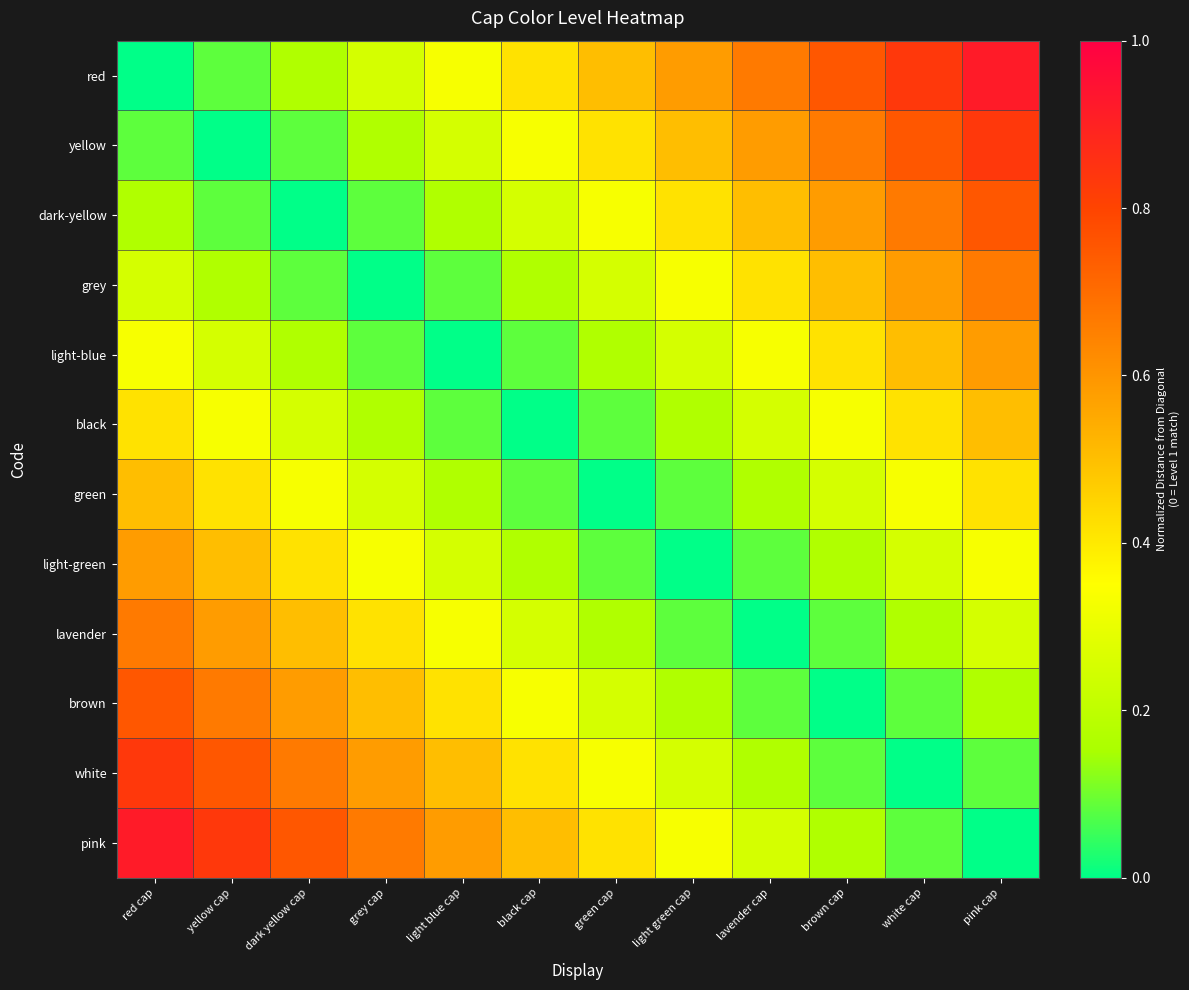

Reading left to right, extract all data points from this chart.

red: red cap=0.0	yellow cap=0.1	dark yellow cap=0.2	grey cap=0.2	light blue cap=0.3	black cap=0.4	green cap=0.5	light green cap=0.6	lavender cap=0.7	brown cap=0.8	white cap=0.8	pink cap=0.9
yellow: red cap=0.1	yellow cap=0.0	dark yellow cap=0.1	grey cap=0.2	light blue cap=0.2	black cap=0.3	green cap=0.4	light green cap=0.5	lavender cap=0.6	brown cap=0.7	white cap=0.8	pink cap=0.8
dark-yellow: red cap=0.2	yellow cap=0.1	dark yellow cap=0.0	grey cap=0.1	light blue cap=0.2	black cap=0.2	green cap=0.3	light green cap=0.4	lavender cap=0.5	brown cap=0.6	white cap=0.7	pink cap=0.8
grey: red cap=0.2	yellow cap=0.2	dark yellow cap=0.1	grey cap=0.0	light blue cap=0.1	black cap=0.2	green cap=0.2	light green cap=0.3	lavender cap=0.4	brown cap=0.5	white cap=0.6	pink cap=0.7
light-blue: red cap=0.3	yellow cap=0.2	dark yellow cap=0.2	grey cap=0.1	light blue cap=0.0	black cap=0.1	green cap=0.2	light green cap=0.2	lavender cap=0.3	brown cap=0.4	white cap=0.5	pink cap=0.6
black: red cap=0.4	yellow cap=0.3	dark yellow cap=0.2	grey cap=0.2	light blue cap=0.1	black cap=0.0	green cap=0.1	light green cap=0.2	lavender cap=0.2	brown cap=0.3	white cap=0.4	pink cap=0.5
green: red cap=0.5	yellow cap=0.4	dark yellow cap=0.3	grey cap=0.2	light blue cap=0.2	black cap=0.1	green cap=0.0	light green cap=0.1	lavender cap=0.2	brown cap=0.2	white cap=0.3	pink cap=0.4
light-green: red cap=0.6	yellow cap=0.5	dark yellow cap=0.4	grey cap=0.3	light blue cap=0.2	black cap=0.2	green cap=0.1	light green cap=0.0	lavender cap=0.1	brown cap=0.2	white cap=0.2	pink cap=0.3
lavender: red cap=0.7	yellow cap=0.6	dark yellow cap=0.5	grey cap=0.4	light blue cap=0.3	black cap=0.2	green cap=0.2	light green cap=0.1	lavender cap=0.0	brown cap=0.1	white cap=0.2	pink cap=0.2
brown: red cap=0.8	yellow cap=0.7	dark yellow cap=0.6	grey cap=0.5	light blue cap=0.4	black cap=0.3	green cap=0.2	light green cap=0.2	lavender cap=0.1	brown cap=0.0	white cap=0.1	pink cap=0.2
white: red cap=0.8	yellow cap=0.8	dark yellow cap=0.7	grey cap=0.6	light blue cap=0.5	black cap=0.4	green cap=0.3	light green cap=0.2	lavender cap=0.2	brown cap=0.1	white cap=0.0	pink cap=0.1
pink: red cap=0.9	yellow cap=0.8	dark yellow cap=0.8	grey cap=0.7	light blue cap=0.6	black cap=0.5	green cap=0.4	light green cap=0.3	lavender cap=0.2	brown cap=0.2	white cap=0.1	pink cap=0.0